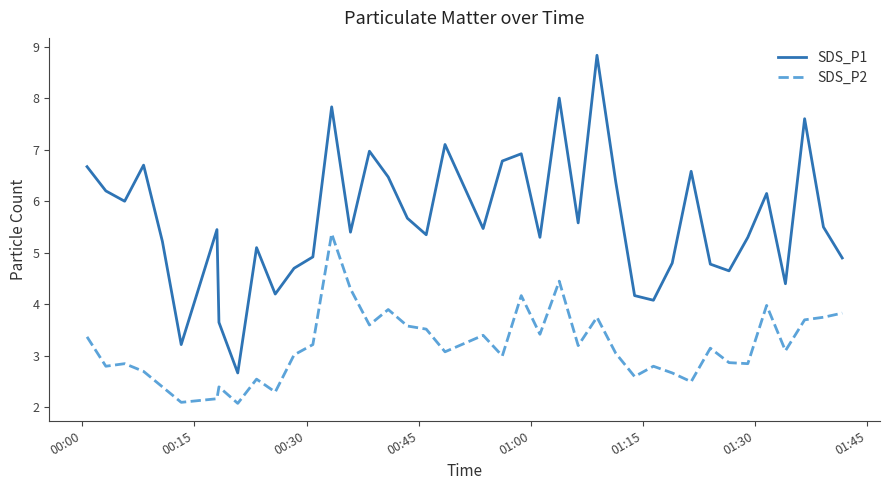

What is the minimum value shown in the chart?

2.1